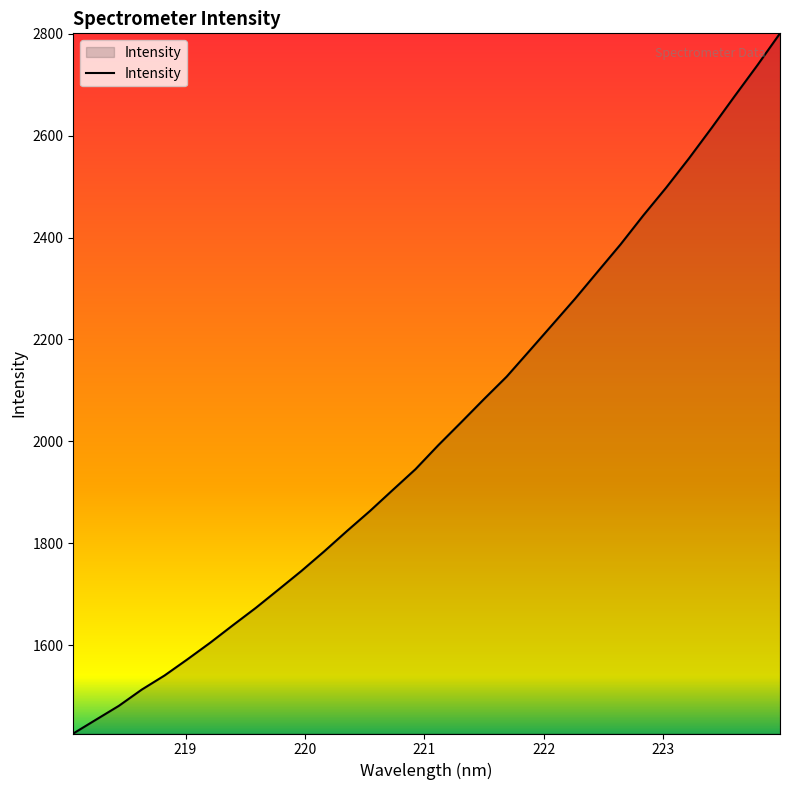

What is the difference between the maximum and minimum values?

1375.1